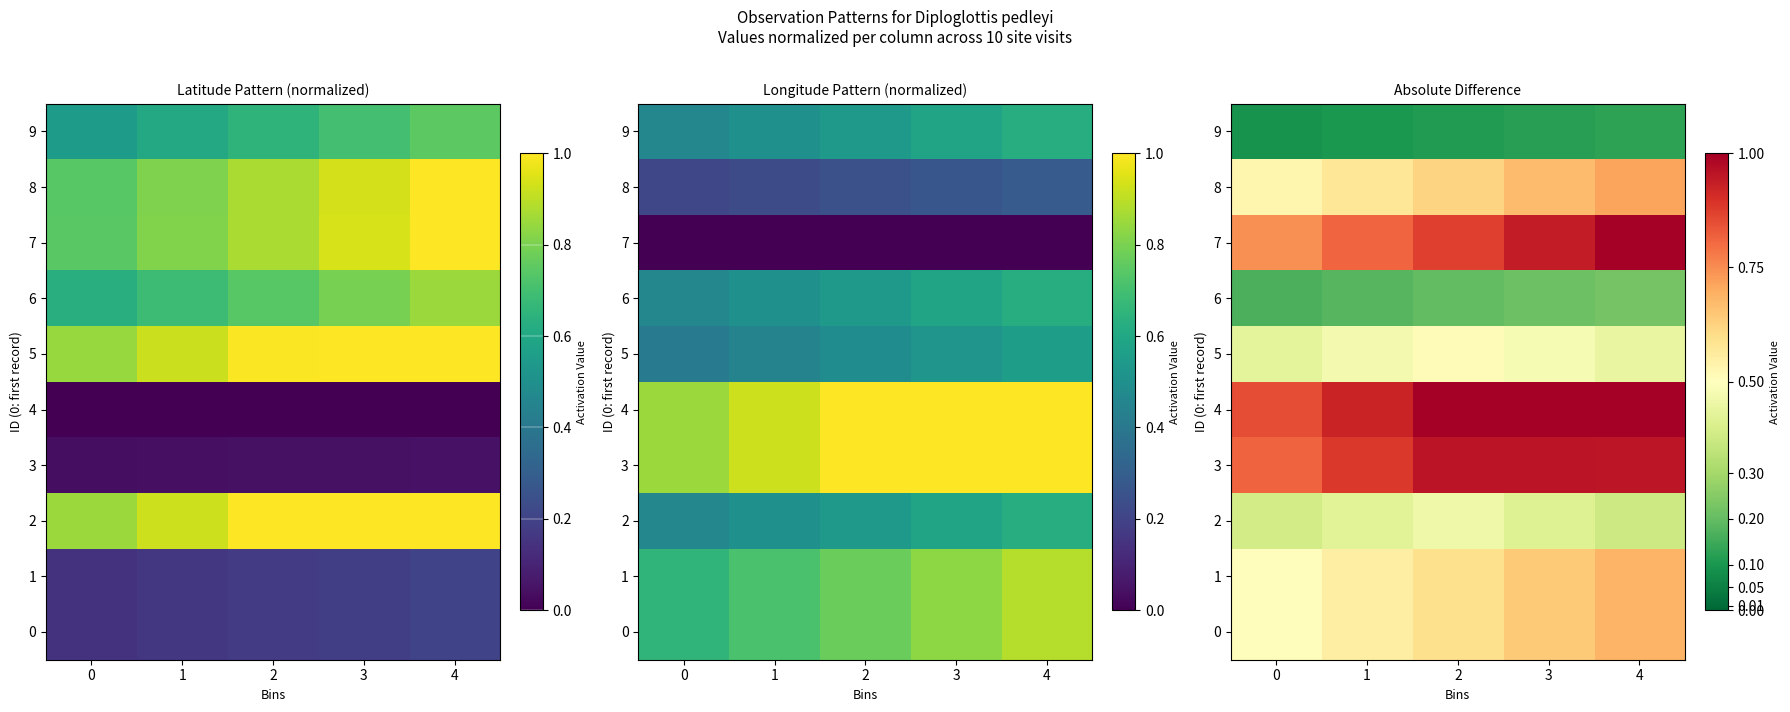

What is the minimum value for 9?

0.1